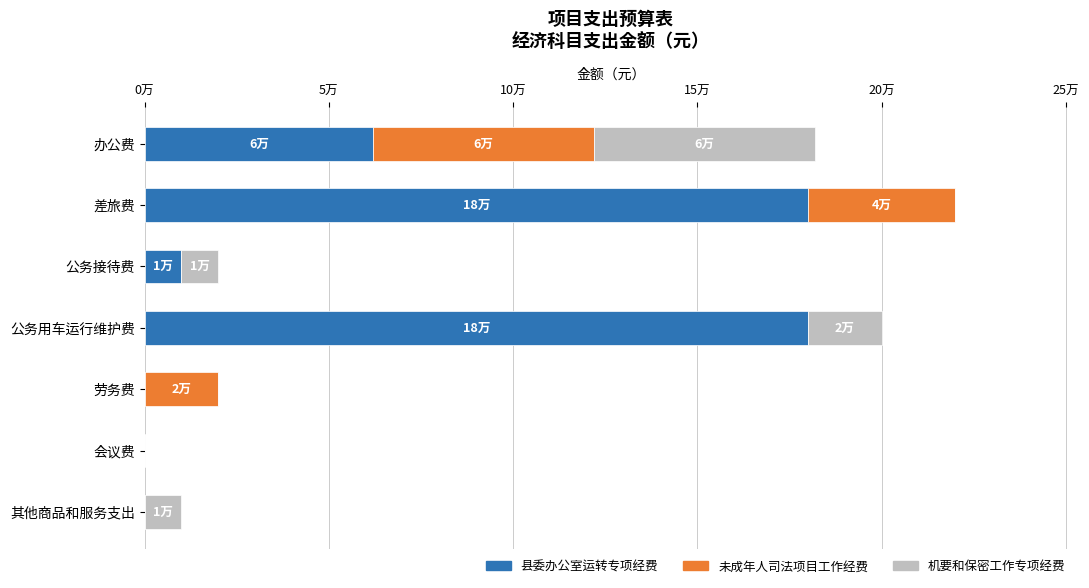

What are all the series names shown in the legend?

县委办公室运转专项经费, 未成年人司法项目工作经费, 机要和保密工作专项经费